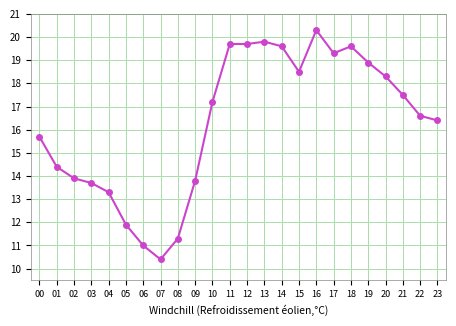

Does the chart display data point markers on the line(s)?

Yes